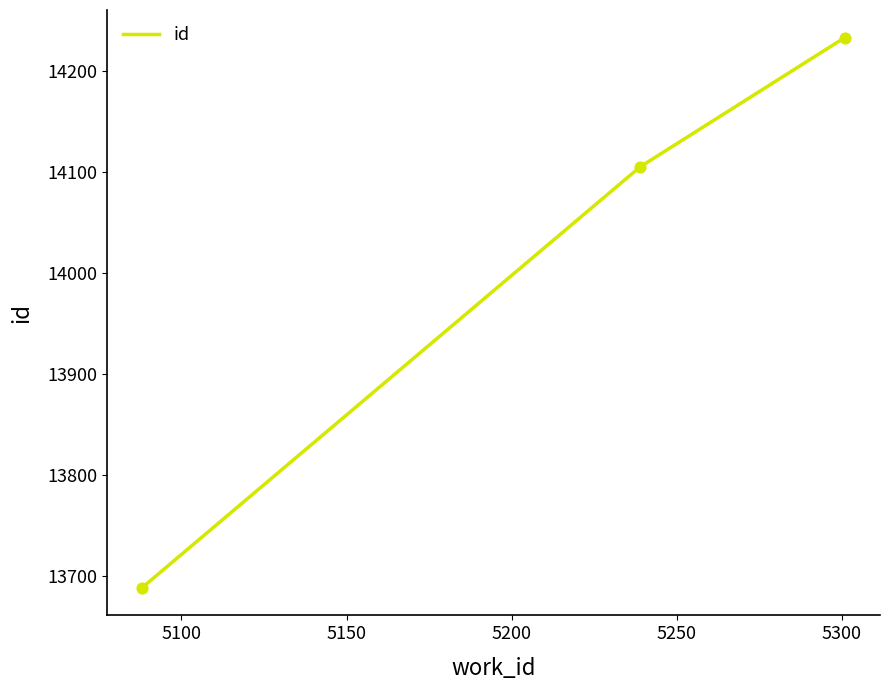

What is the minimum value shown in the chart?

13688